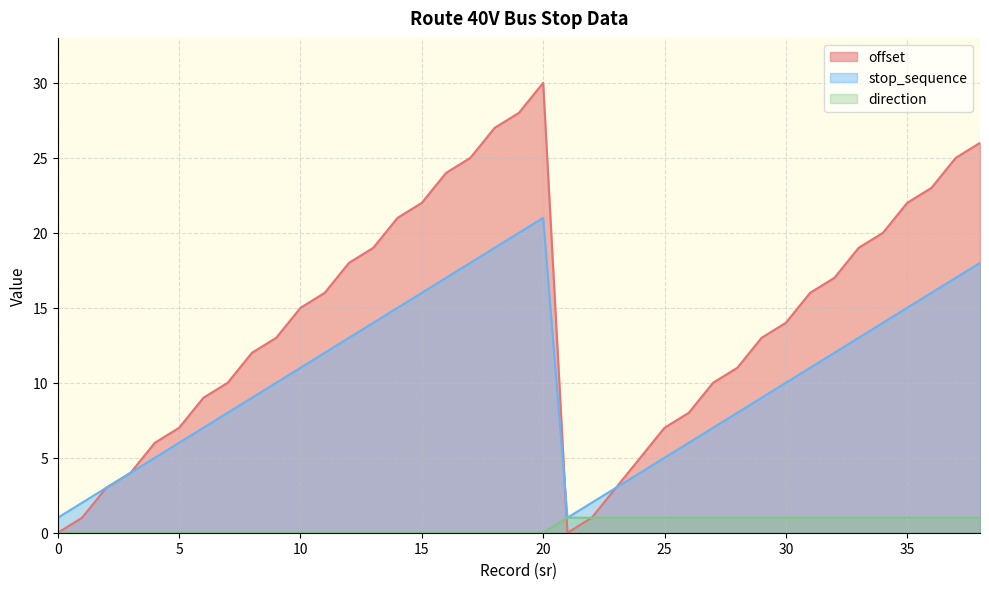

What value does the stop_sequence series have at 6?

7